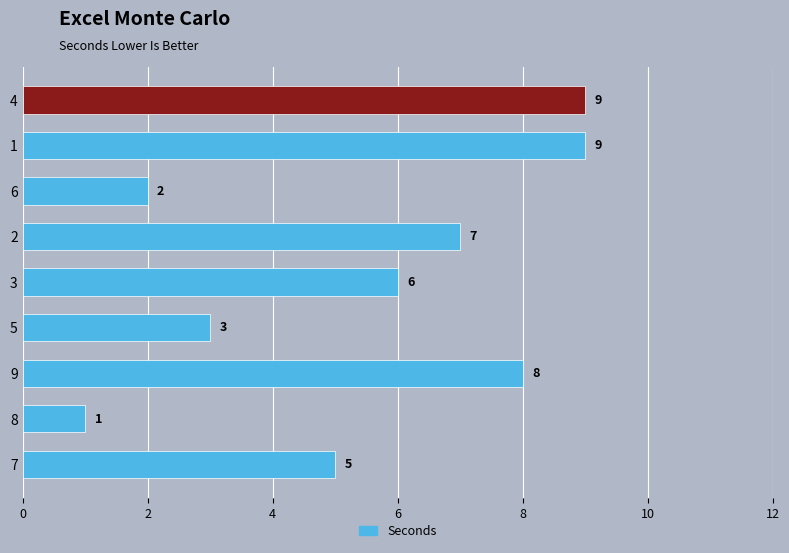

Are the bars grouped side by side (vs. stacked)?

No